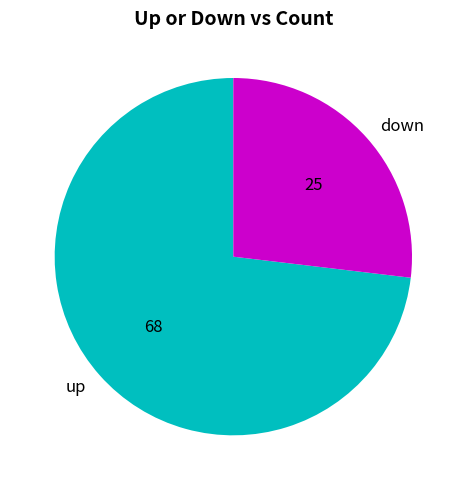

The up slice represents 87% of the pie. True or false?

False